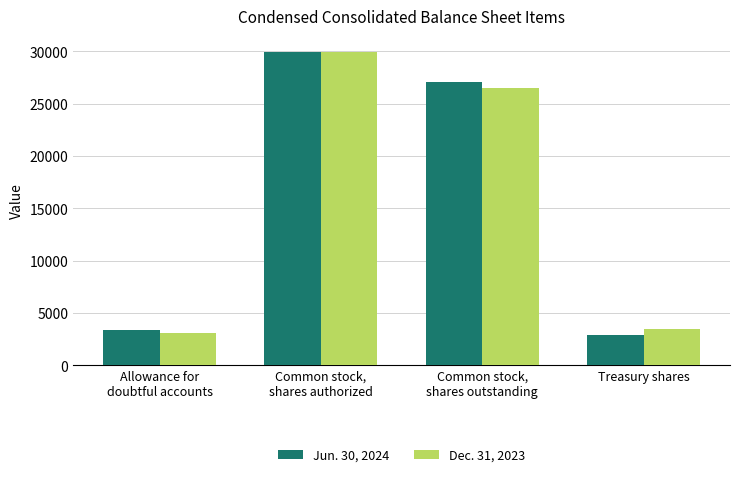

What is the total value across all series at Common stock,
shares outstanding?

53606